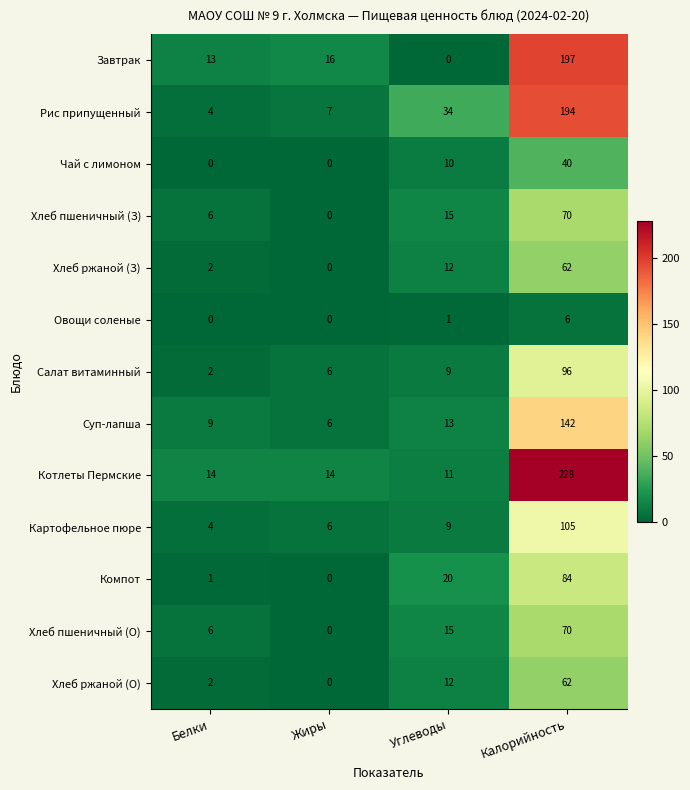

The Рис припущенный series shows 34 at Углеводы. True or false?

True